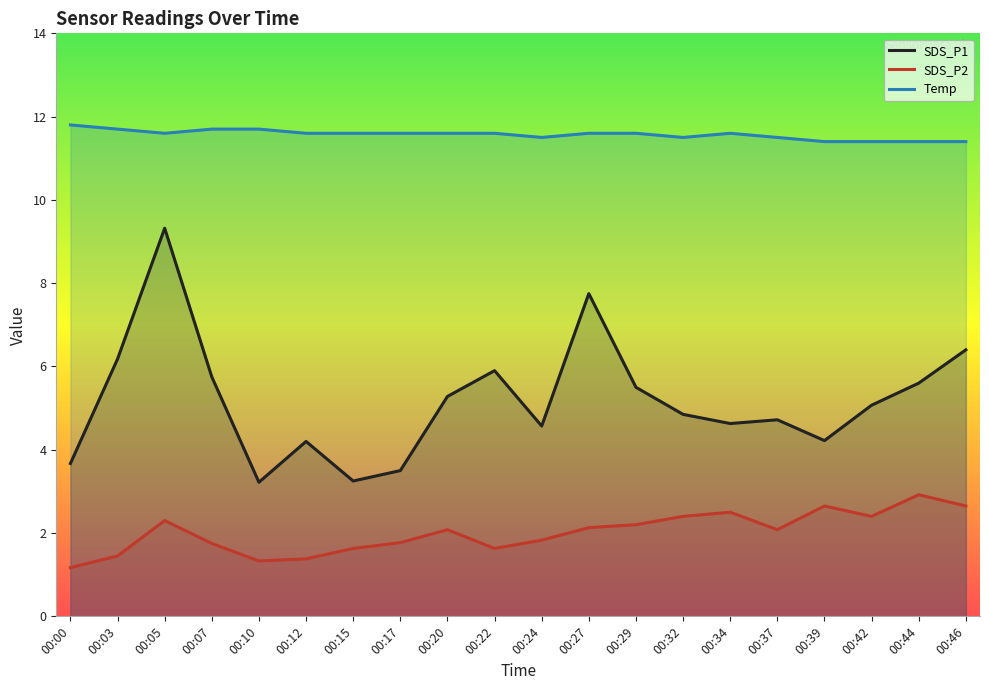

What are all the series names shown in the legend?

SDS_P1, SDS_P2, Temp